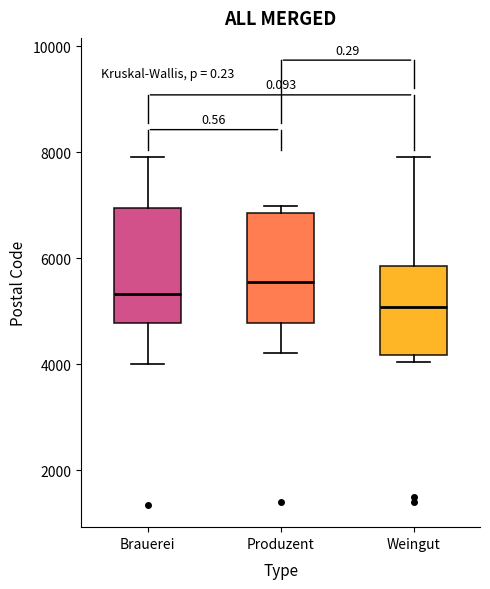

Reading left to right, transcribe this box plot: for each box, give where its median line is, the range the box spans, and where its two whiskers end, as read against the y-axis. The values are not printed on the chart, so give them approximately, as read against the axis.

Brauerei: median 5400, box 4800 to 7000, whiskers 4000 to 8000
Produzent: median 5600, box 4800 to 6800, whiskers 4200 to 7000
Weingut: median 5000, box 4200 to 5800, whiskers 4000 to 8000